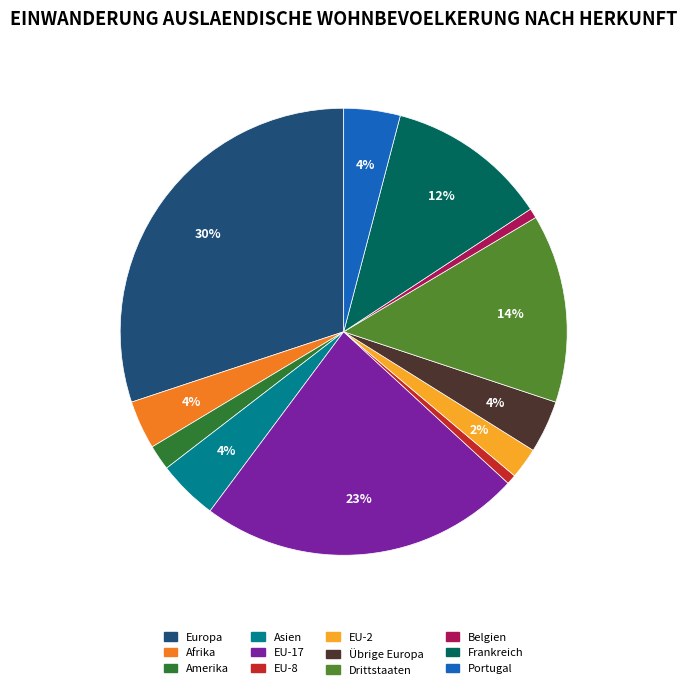

What percentage is the Frankreich slice, to the nearest percent?

12%